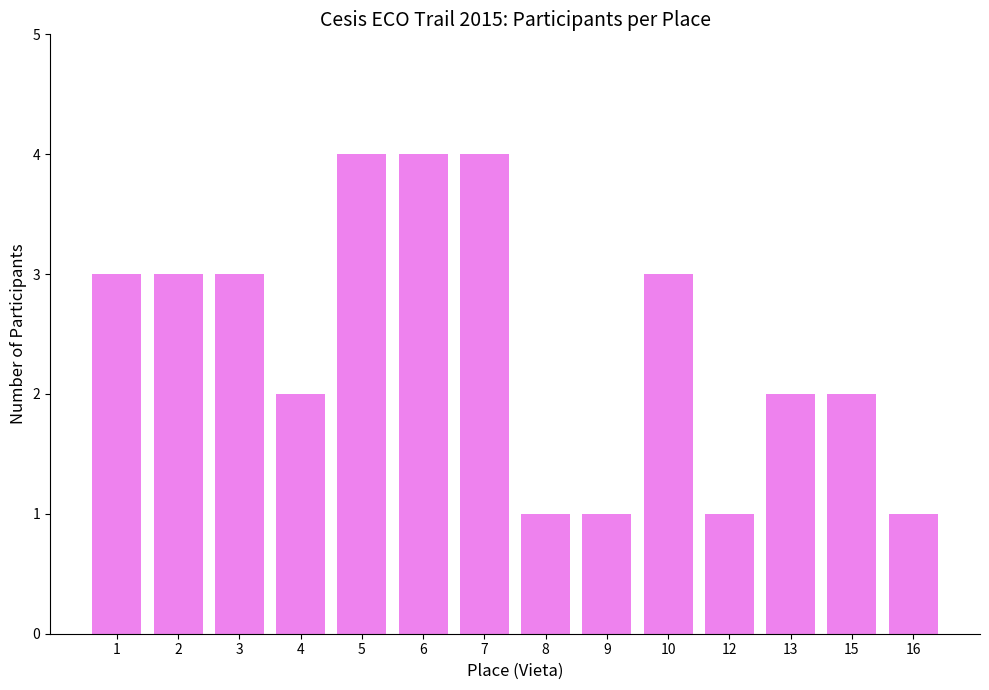

What is the difference between the values at 9 and 4?

1